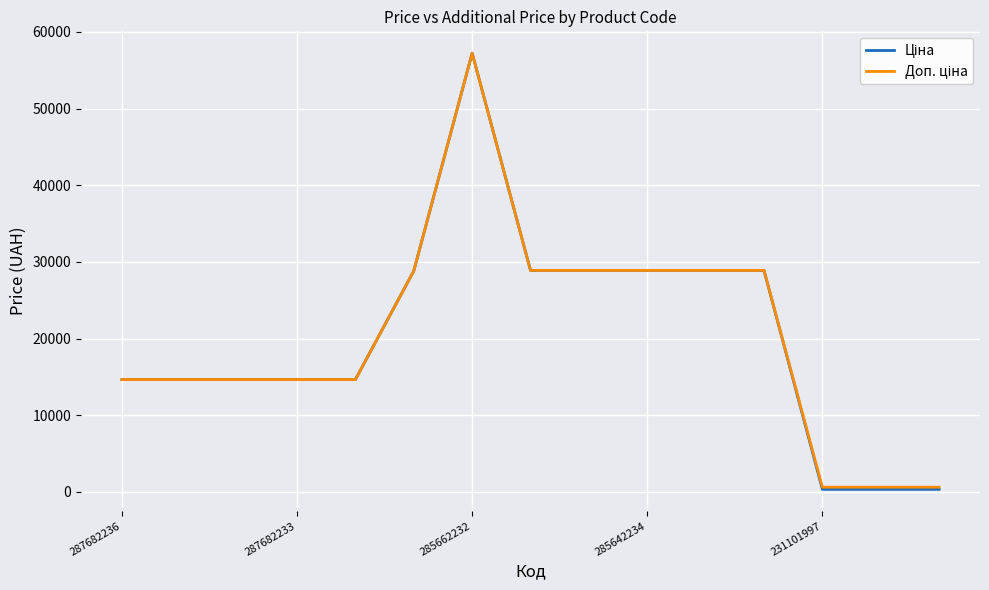

What is the maximum value shown in the chart?

57235.5